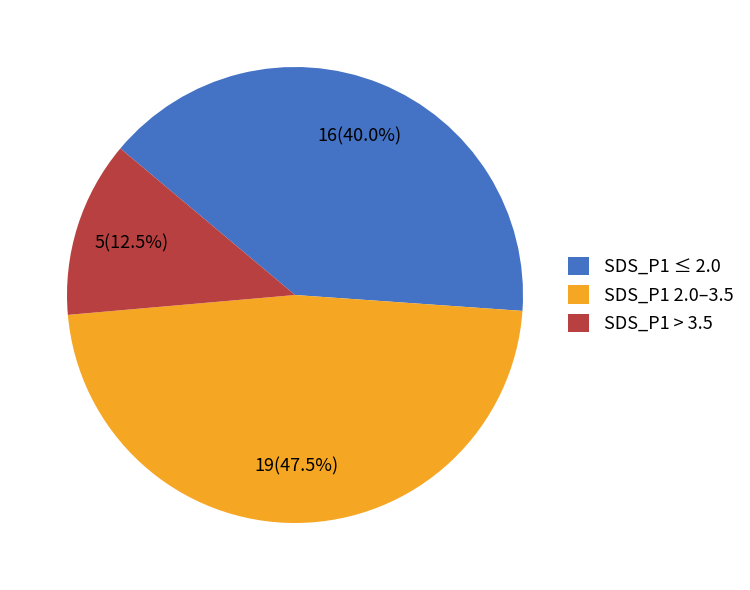

Combined, do SDS_P1 ≤ 2.0 and SDS_P1 2.0–3.5 account for over 50%?

Yes